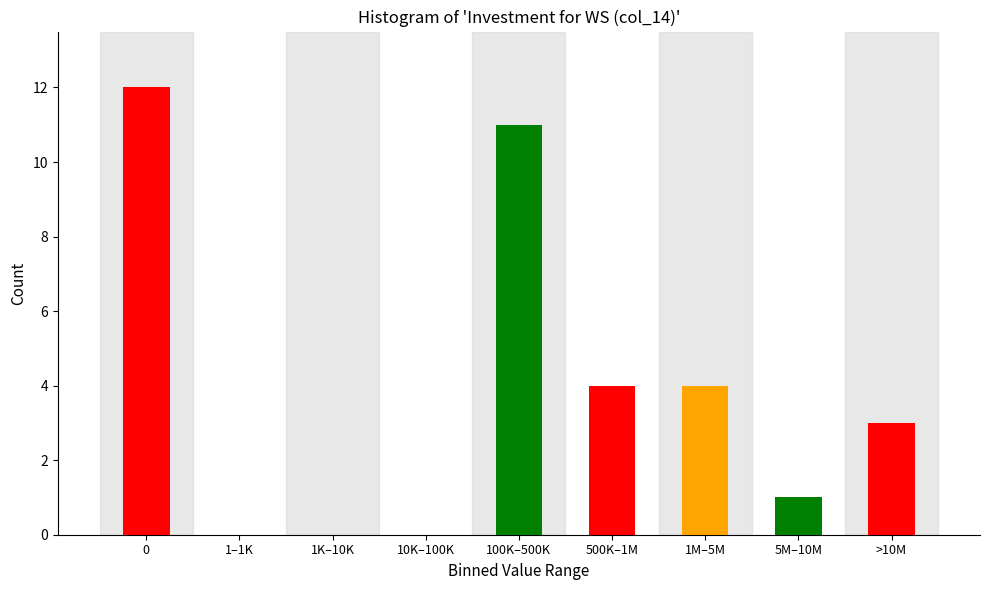

Reading left to right, list all the values displayed in this chart.

0=12	1–1K=0	1K–10K=0	10K–100K=0	100K–500K=11	500K–1M=4	1M–5M=4	5M–10M=1	>10M=3